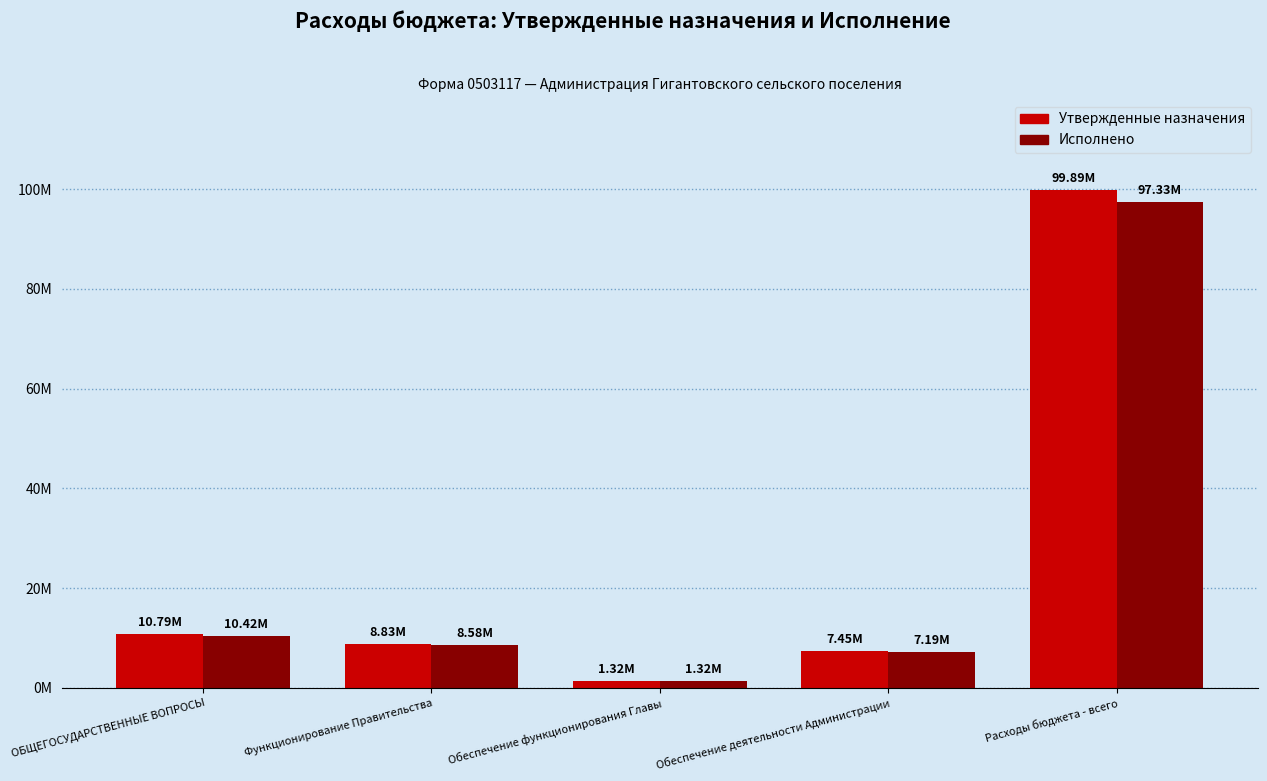

Which label corresponds to the largest value in the chart?

Расходы бюджета - всего